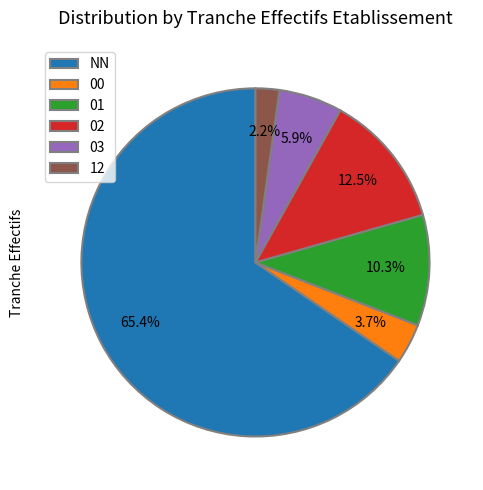

Which category has the biggest portion of the pie?

NN